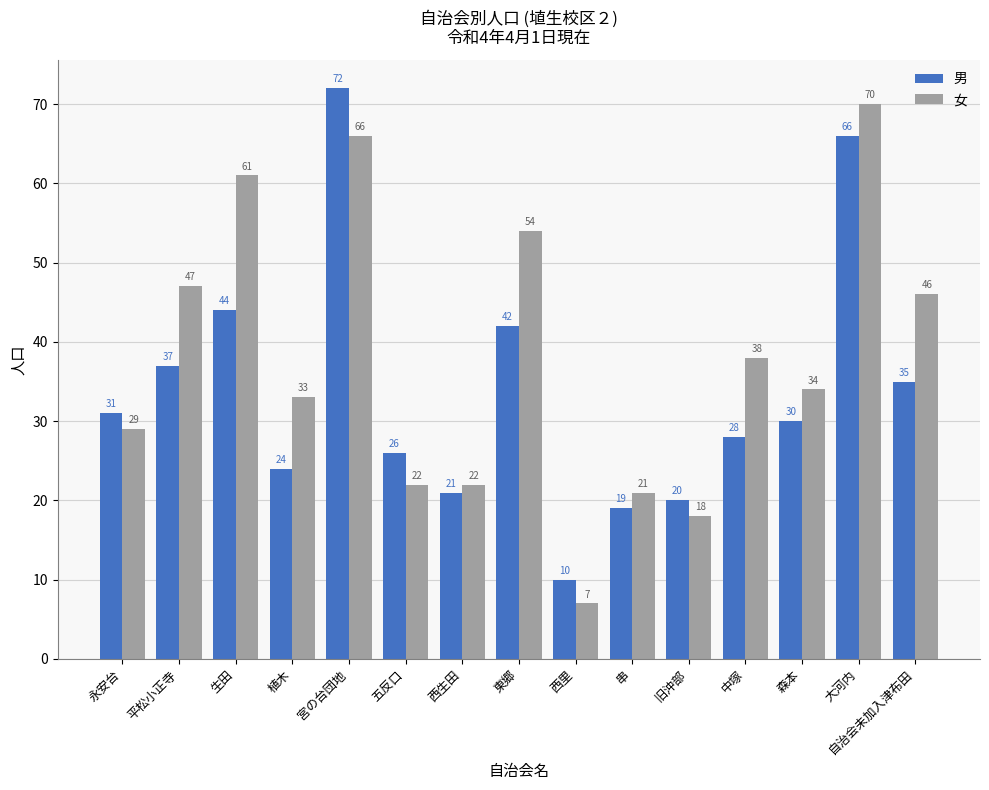

Are the bars horizontal?

No